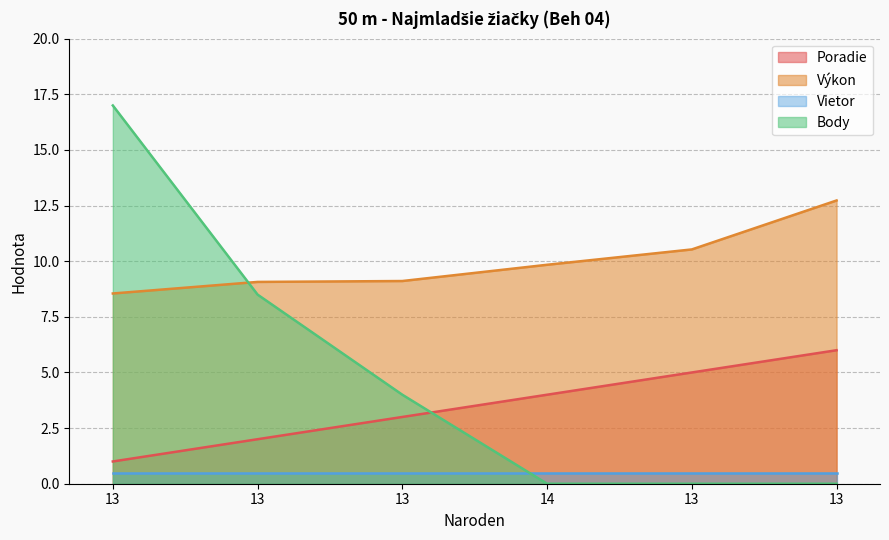

Rank the series by their maximum value, from lowest to highest.

Vietor, Poradie, Výkon, Body